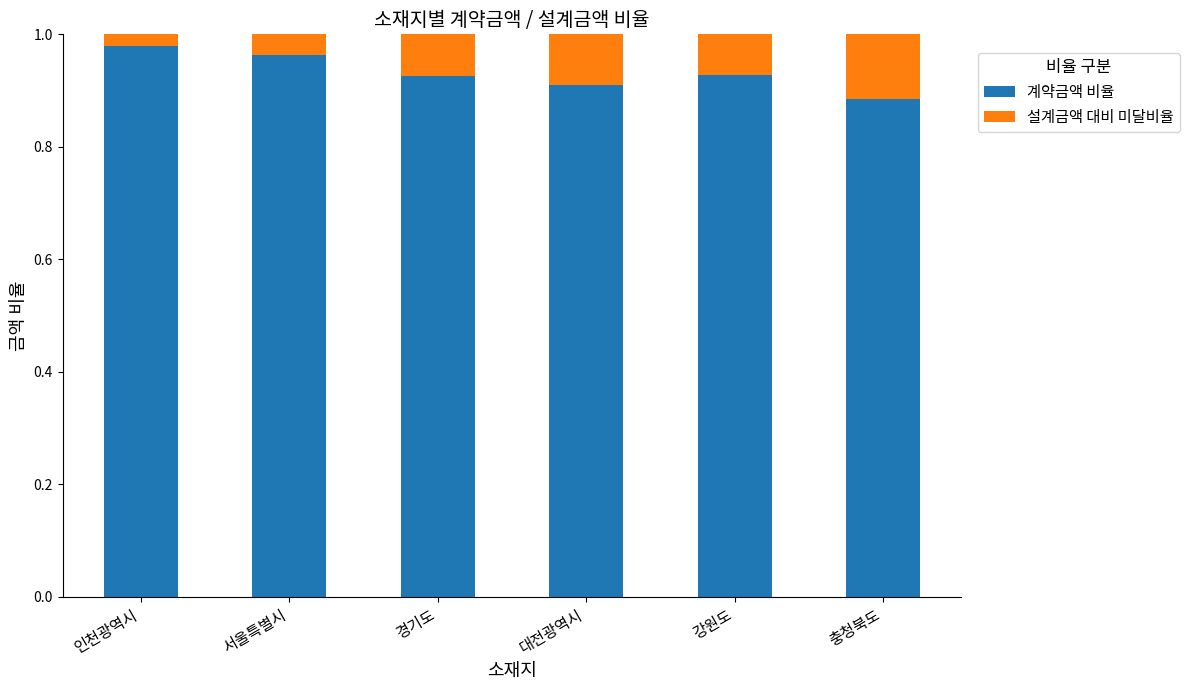

The value of 계약금액 비율 at 충청북도 is 0.4. True or false?

False